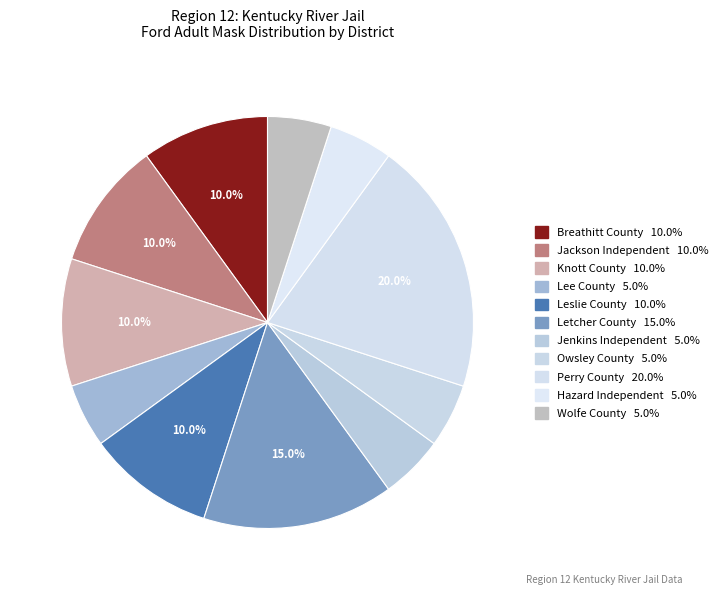

What is the ratio of the value at Jenkins Independent to the value at Leslie County?

0.5